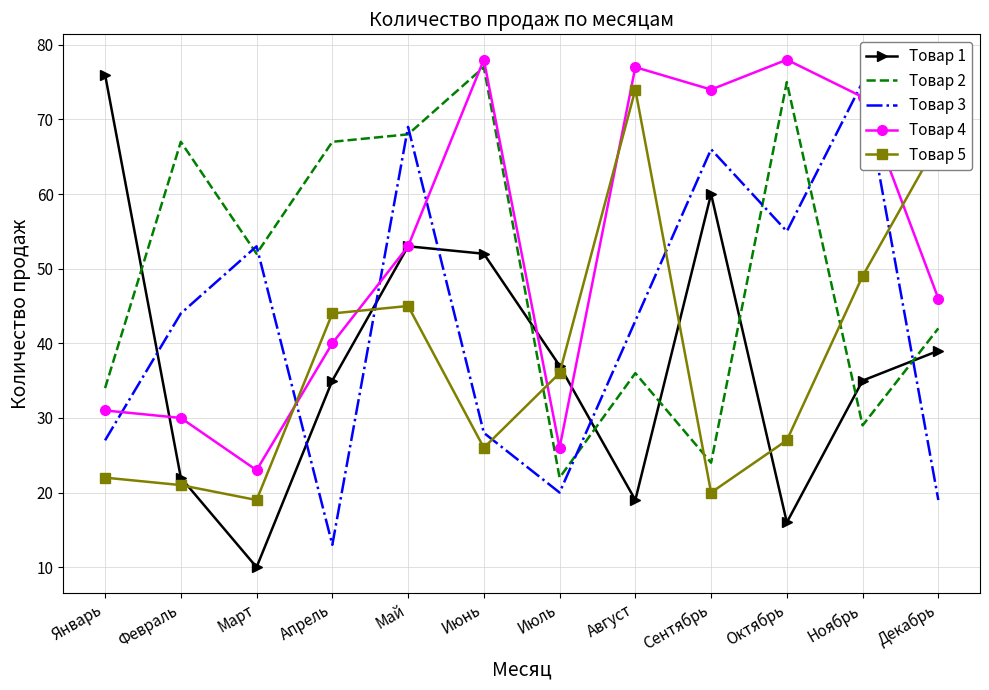

Reading left to right, what are all the values shown in this chart?

Товар 1: 76	22	10	35	53	52	37	19	60	16	35	39
Товар 2: 34	67	52	67	68	77	22	36	24	75	29	42
Товар 3: 27	44	53	13	69	28	20	43	66	55	75	19
Товар 4: 31	30	23	40	53	78	26	77	74	78	73	46
Товар 5: 22	21	19	44	45	26	36	74	20	27	49	67